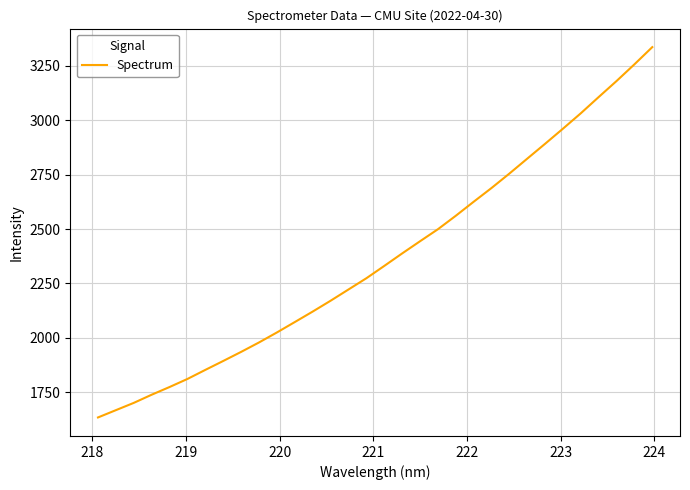

True or false: there are more than 2 points higher than both neighbors.

False